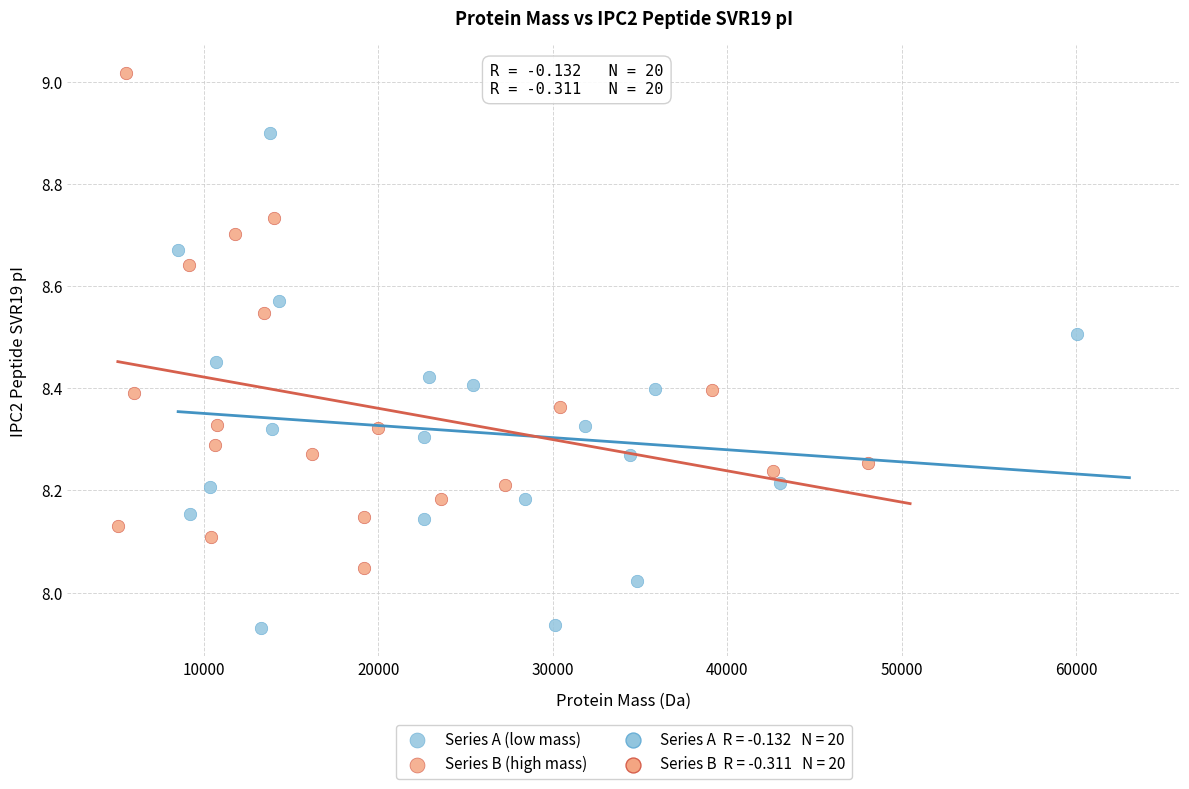

Which series contains the highest Y value?

Series B (high mass)